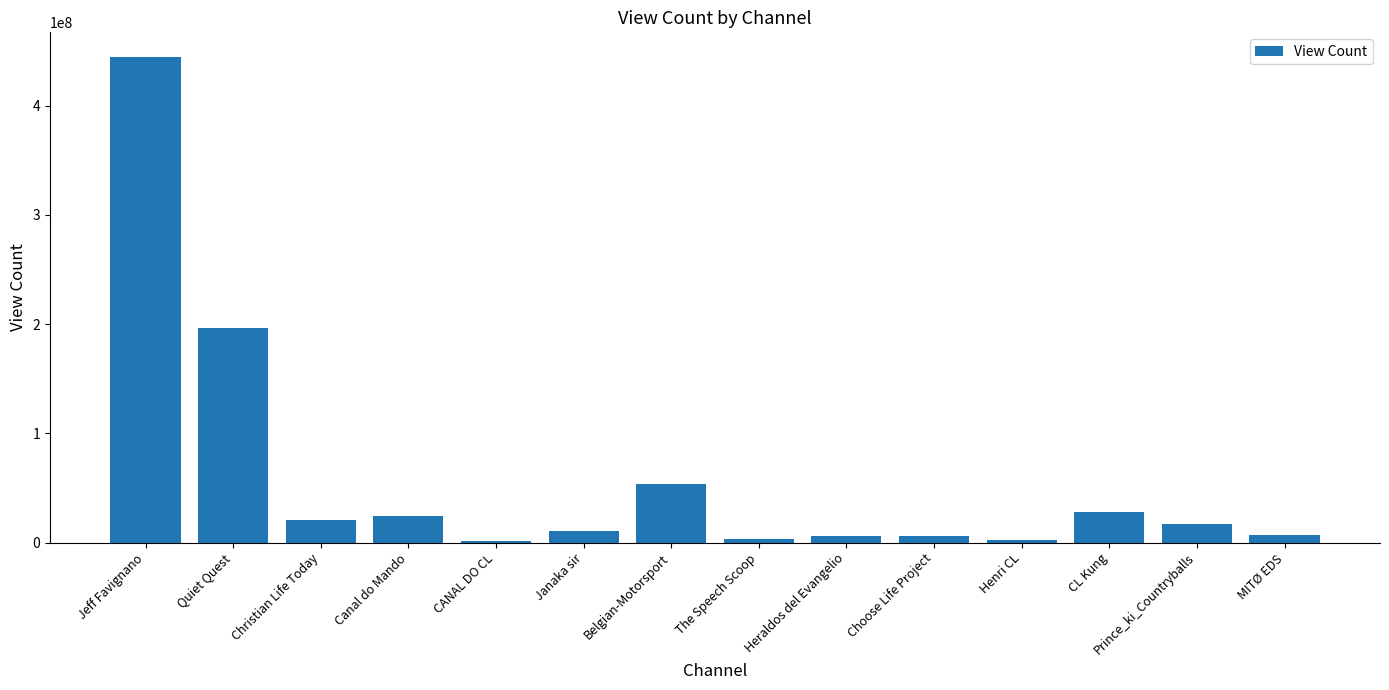

True or false: the data shows 72806630 at Belgian-Motorsport.

False